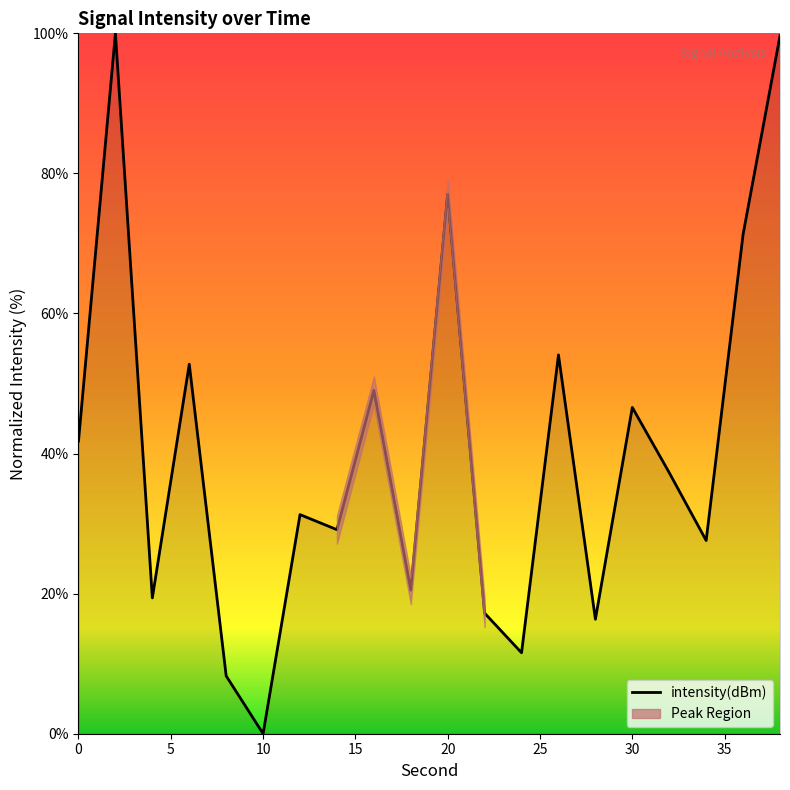

True or false: intensity(dBm) has a value of 19.8 at 20.

False